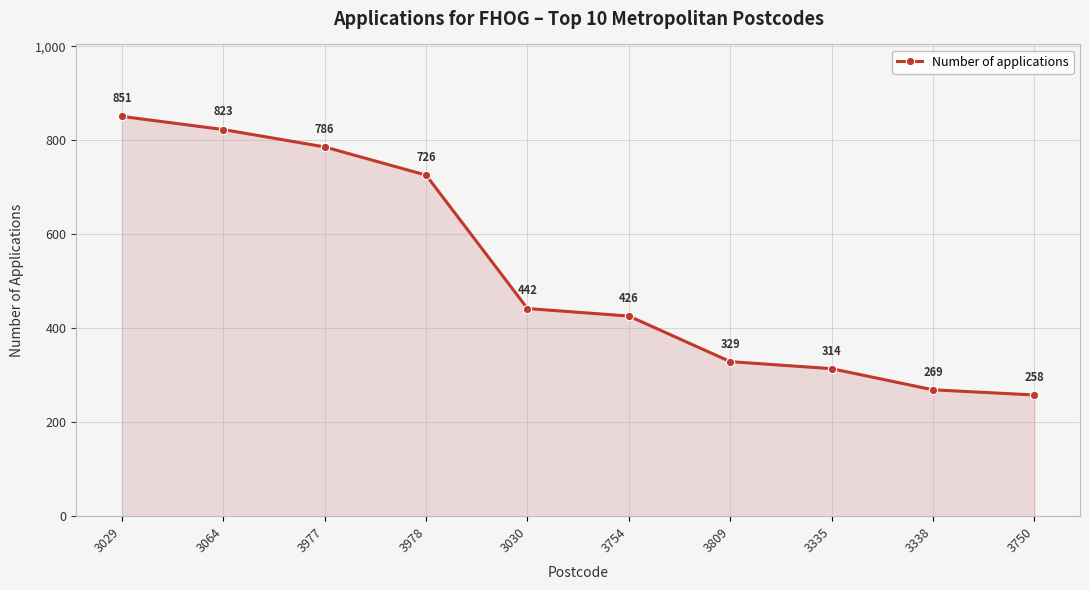

How many data points are less than 442?

5